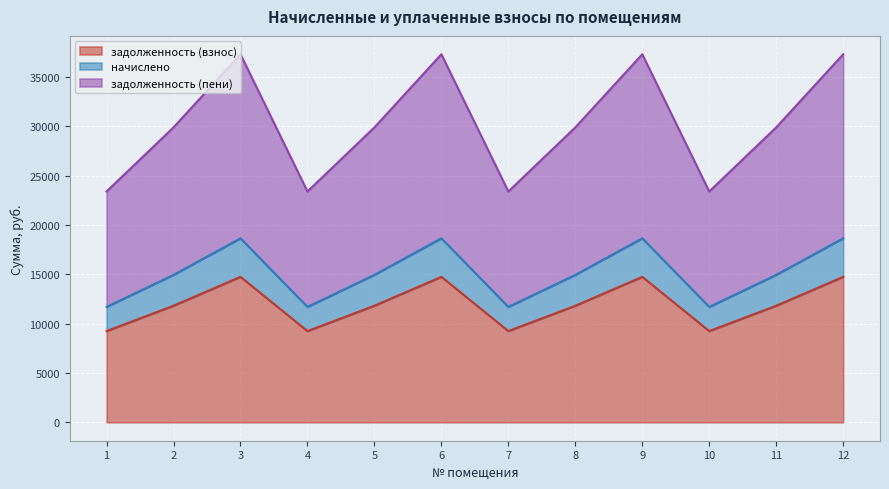

What is the total value across all series at 11?

29885.3